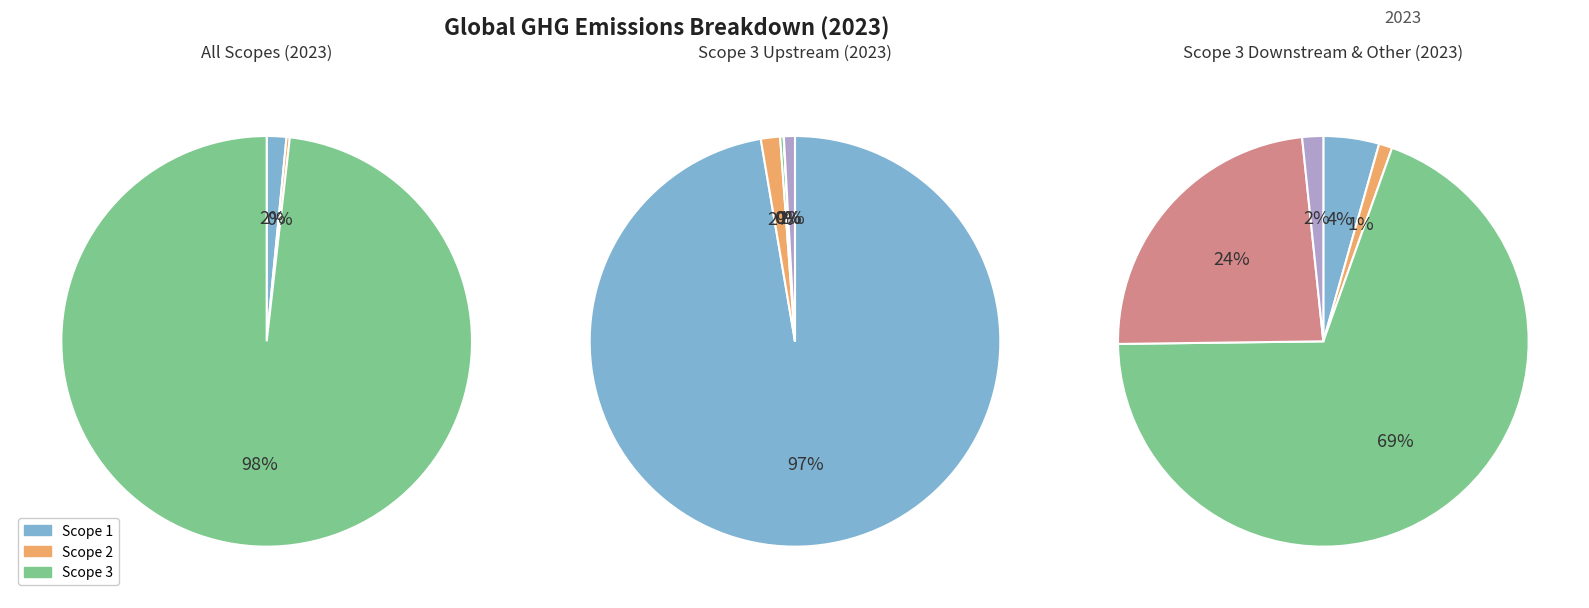

Is there a majority slice in this chart?

Yes